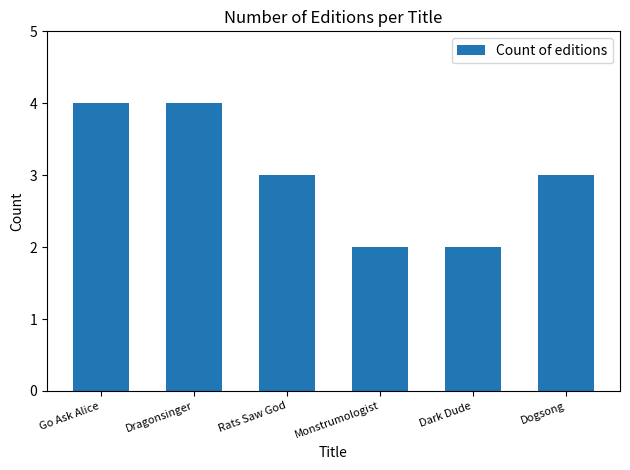

What is the average value?

3